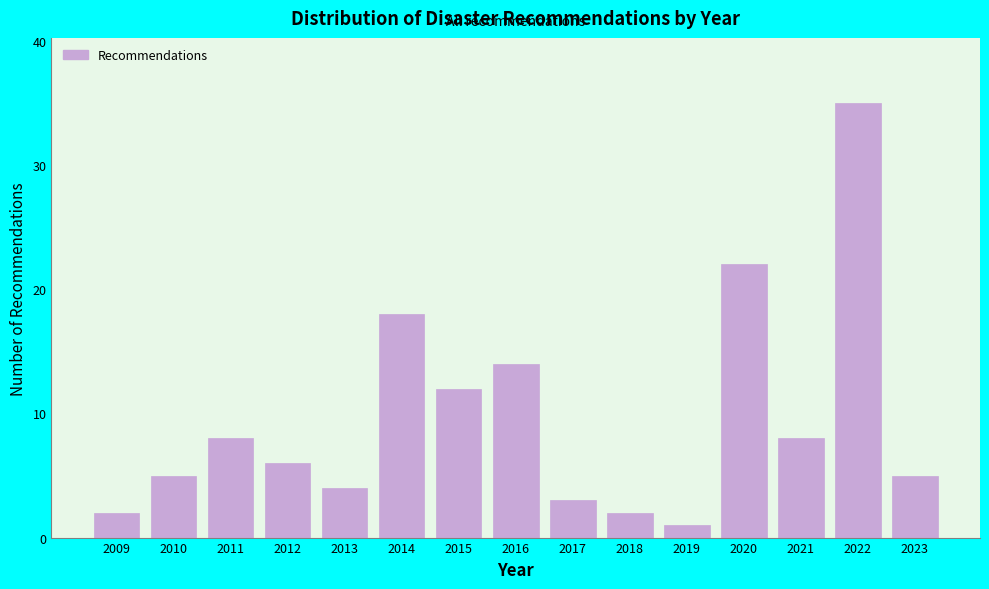

Reading left to right, transcribe all the data shown in this chart.

2	5	8	6	4	18	12	14	3	2	1	22	8	35	5